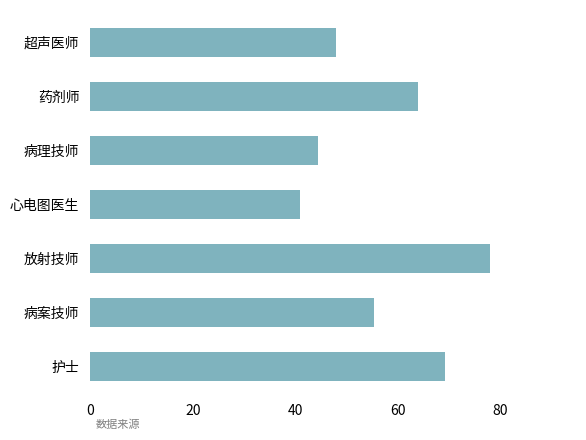

The value at 超声医师 is 48.0. True or false?

True